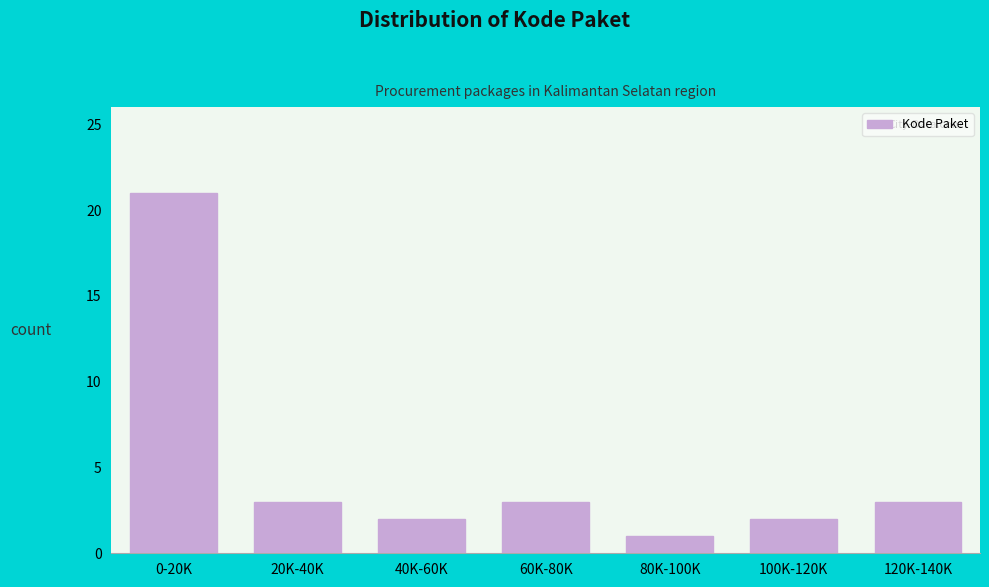

Reading right to left, what are all the values shown in this chart?

120K-140K=3	100K-120K=2	80K-100K=1	60K-80K=3	40K-60K=2	20K-40K=3	0-20K=21